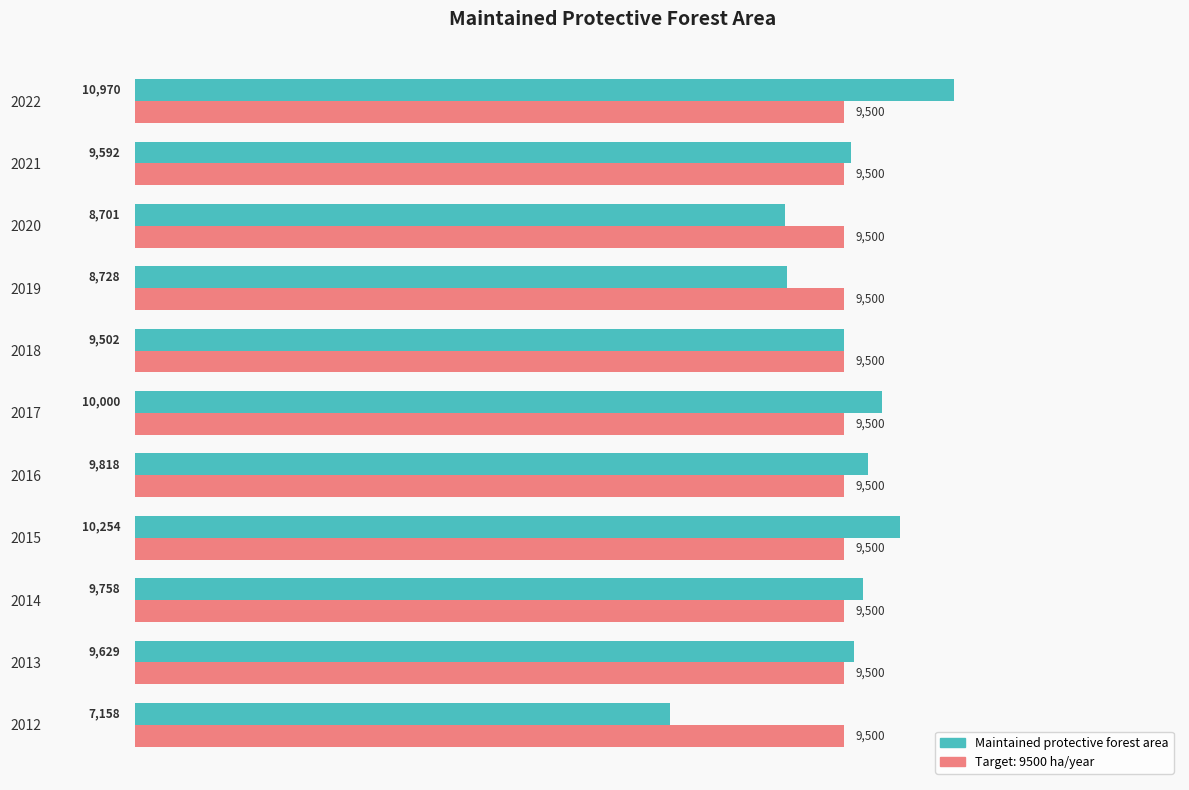

Read the Maintained protective forest area value at 2016.

9818.0